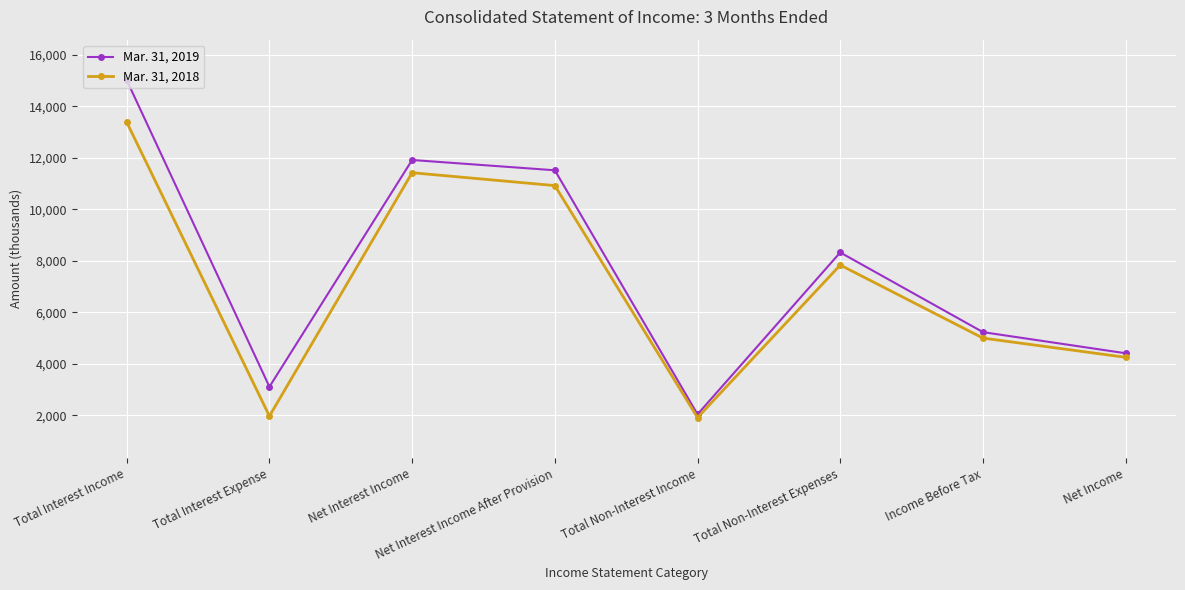

Where is the first local maximum for Mar. 31, 2019?

Net Interest Income